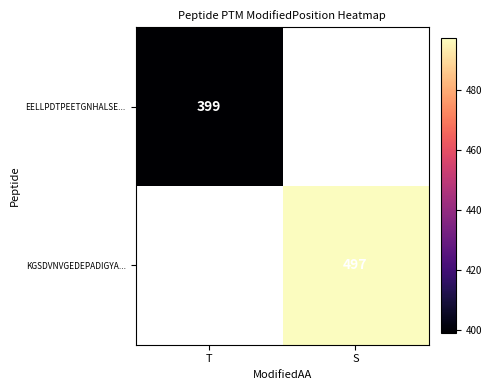

Which category has the highest value across all series?

S